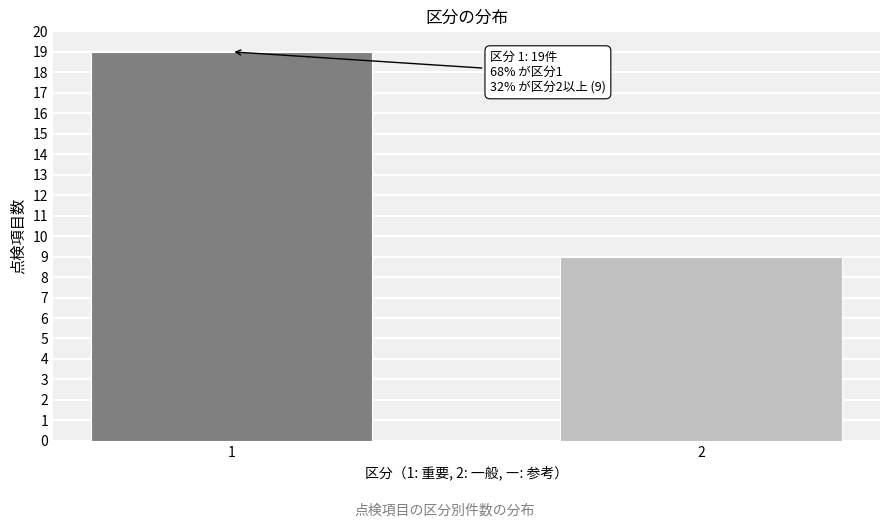

Reading left to right, list all the values displayed in this chart.

1=19	2=9